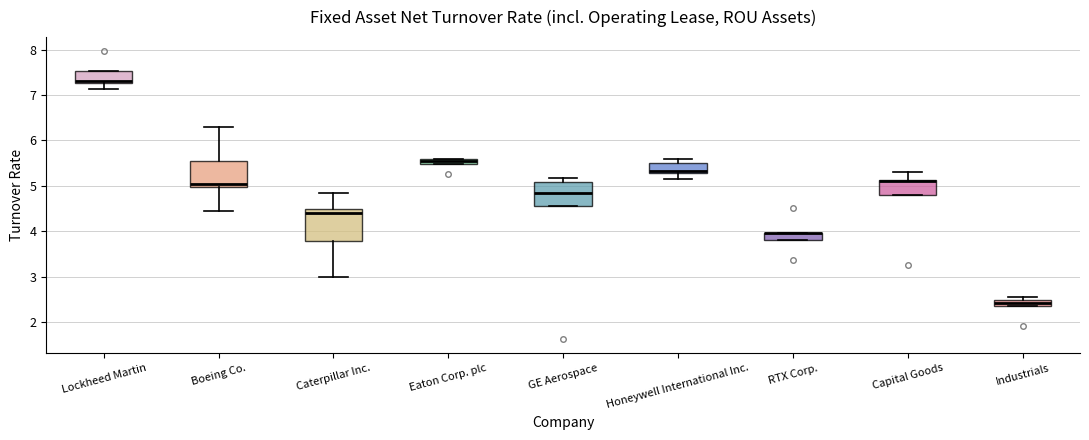

Comparing the boxes themselves (not the whiskers), which one is the tallest?

Caterpillar Inc.